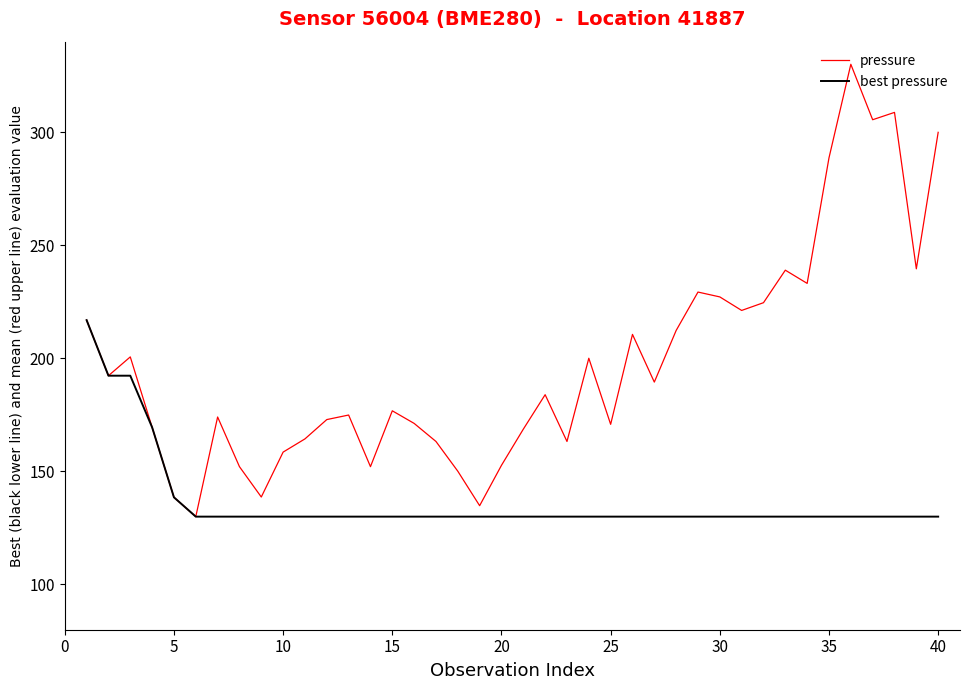

List the series in order of their overall mean, lowest first.

best pressure, pressure